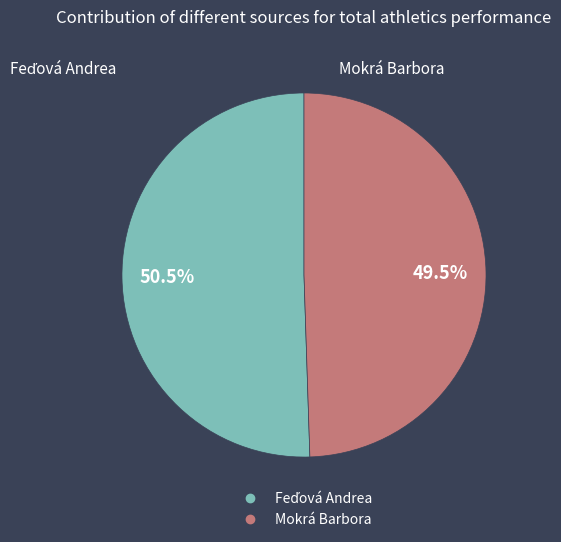

How many segments does this pie chart have?

2